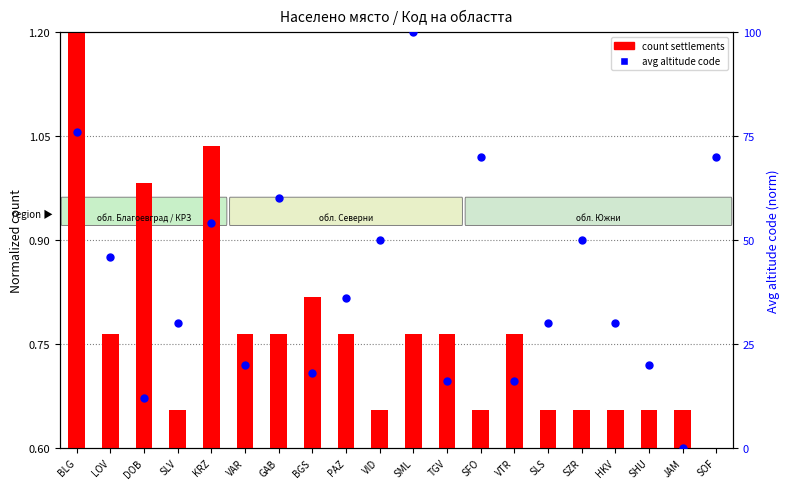

What are all the series names shown in the legend?

count settlements, avg altitude code